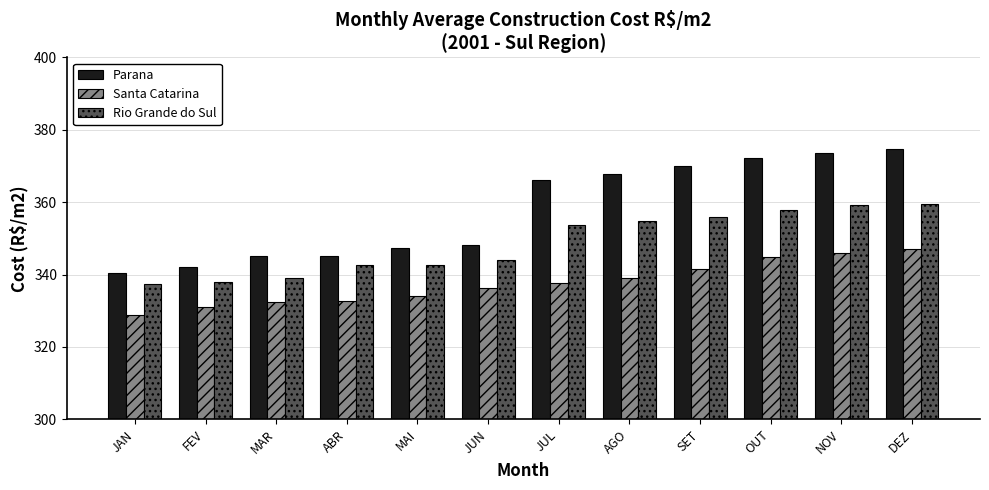

True or false: Santa Catarina has a value of 518.7 at OUT.

False